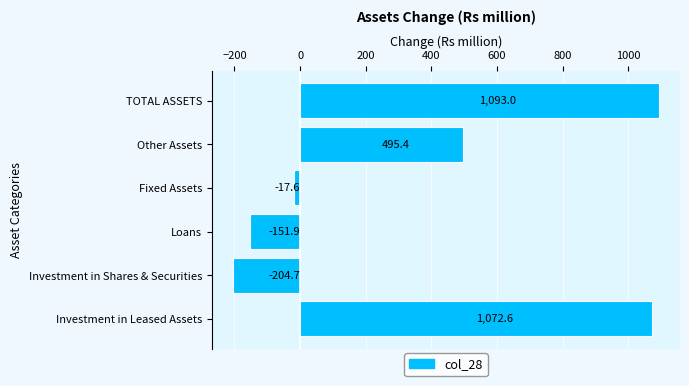

Approximately how many times larger is the value at Other Assets compared to TOTAL ASSETS?

0.5